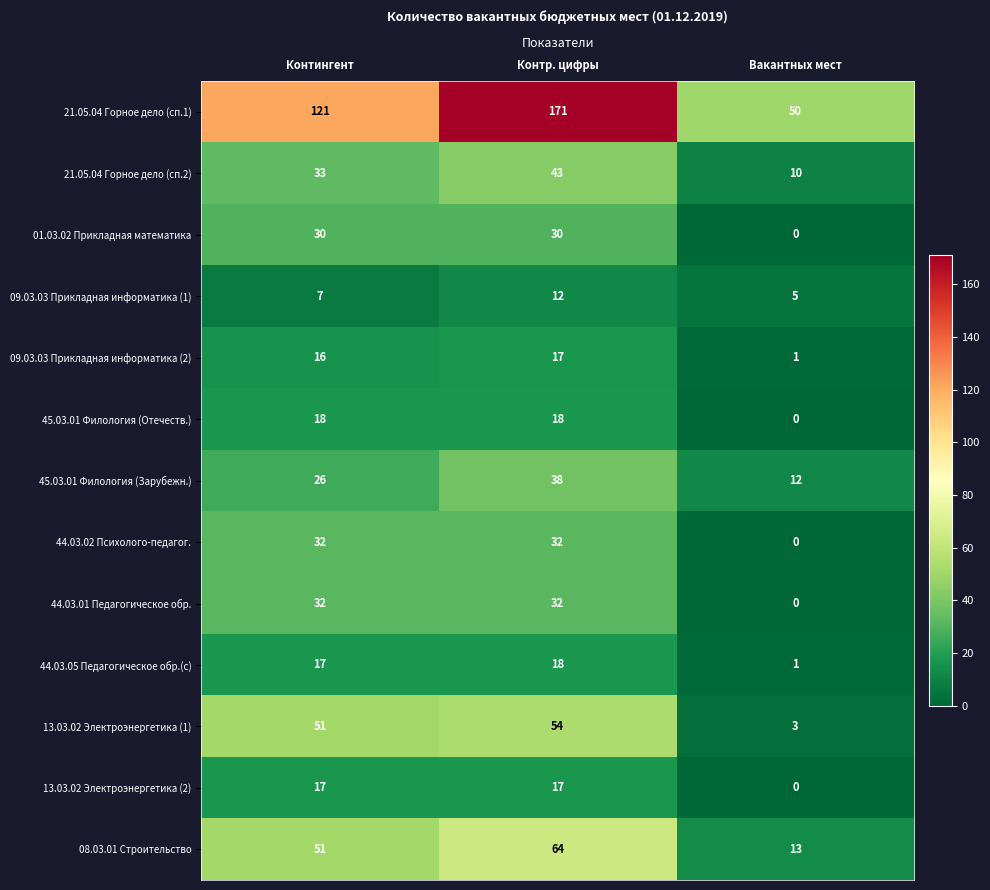

Which series has the largest range (max minus min)?

21.05.04 Горное дело (сп.1)